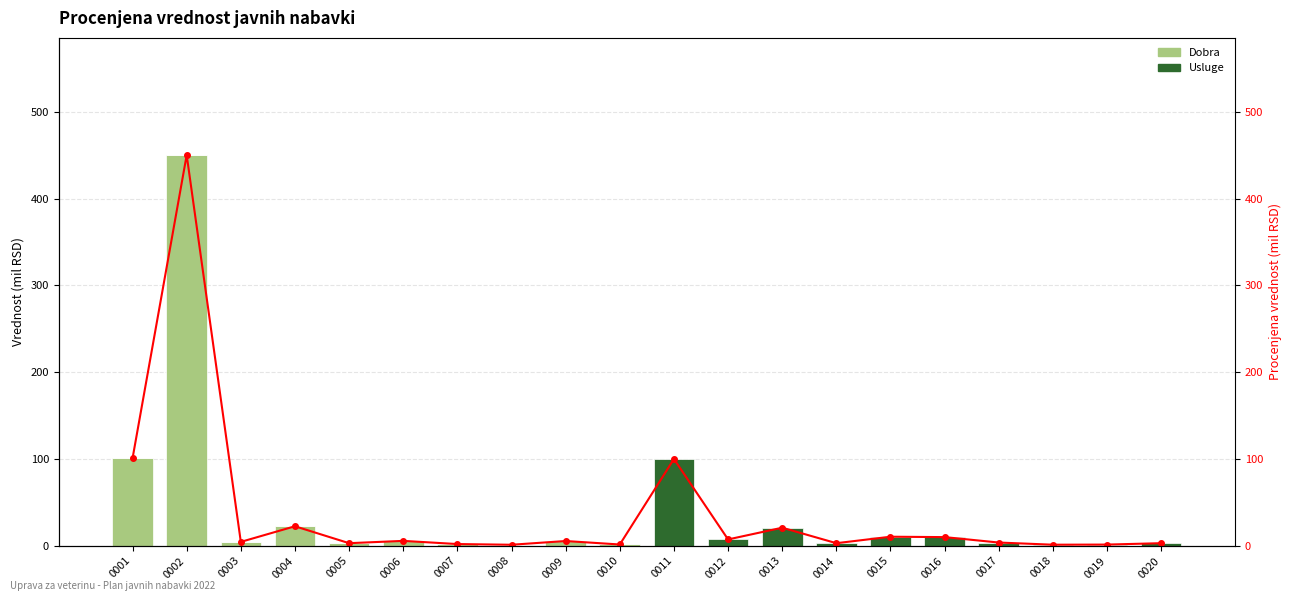

What is the total value across all series at 0004?

45.0